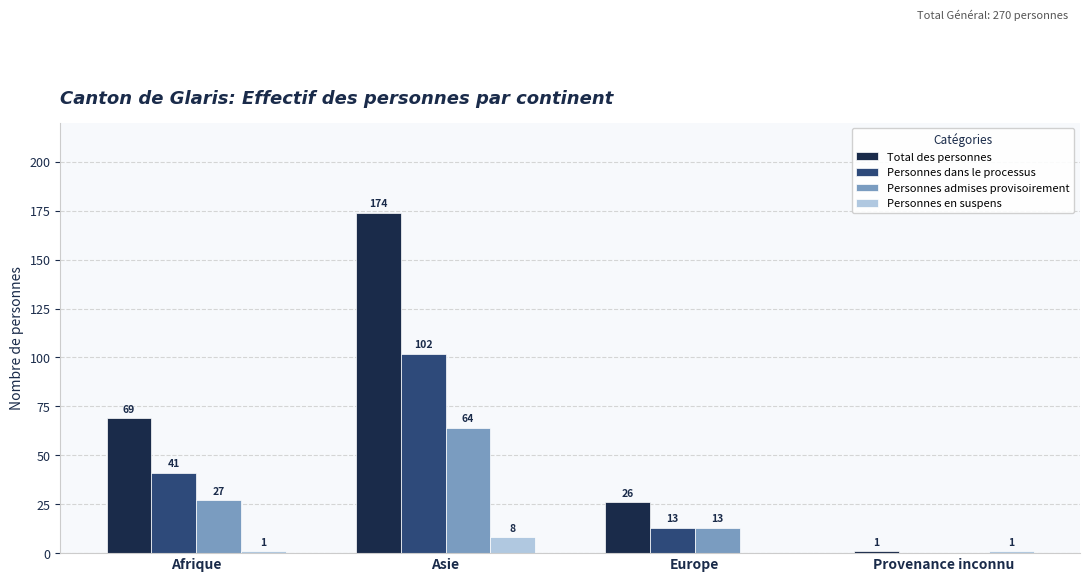

Read the Personnes dans le processus value at Europe.

13